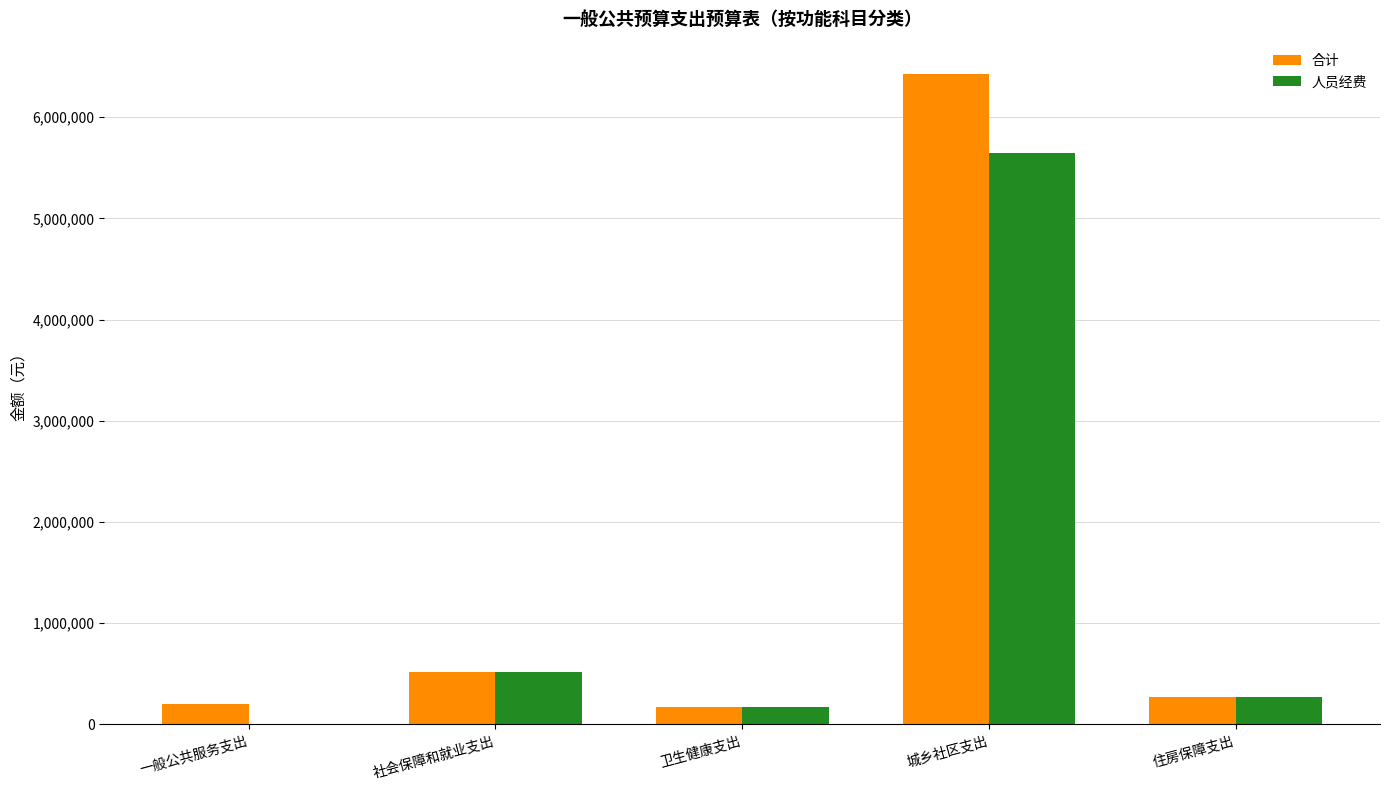

What are all the series names shown in the legend?

合计, 人员经费